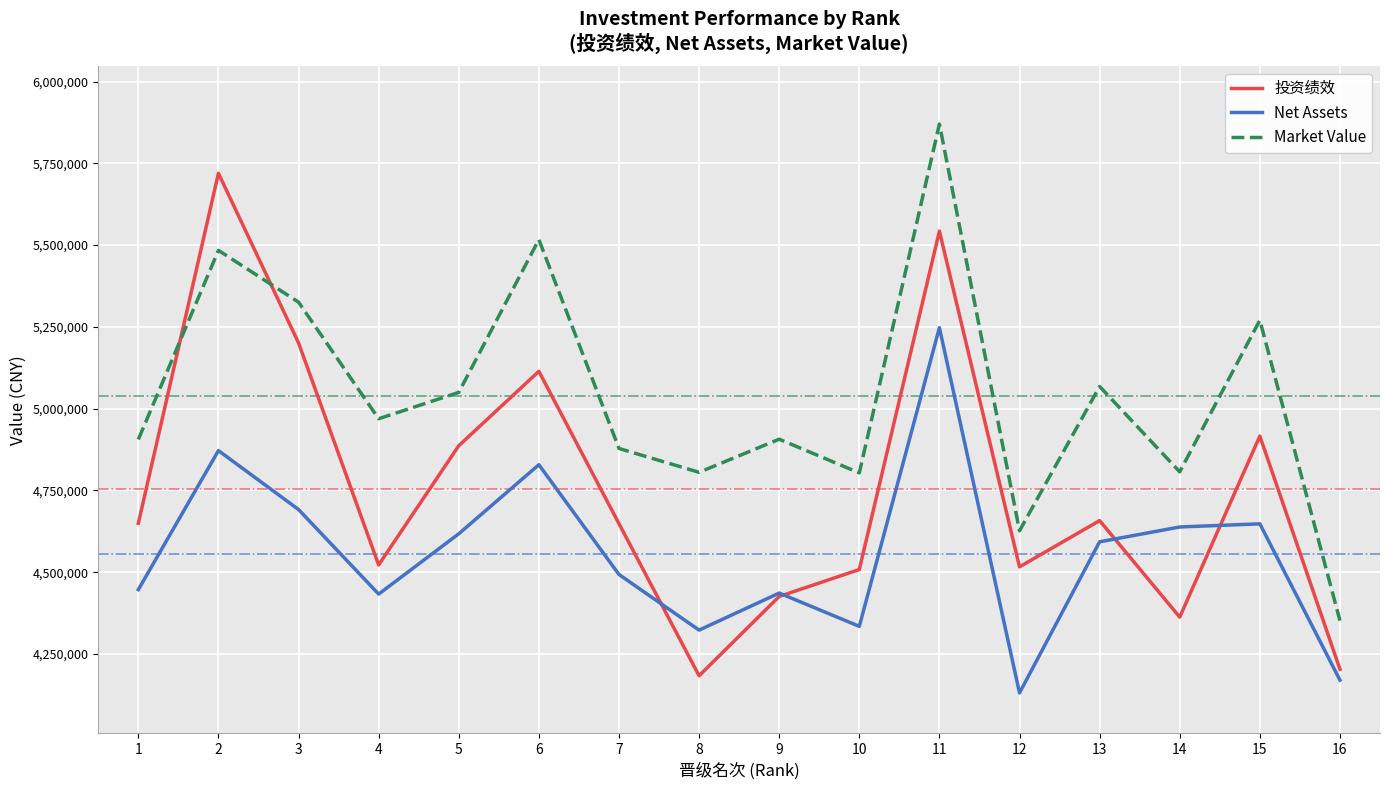

Which category has the lowest value in the Market Value series?

16